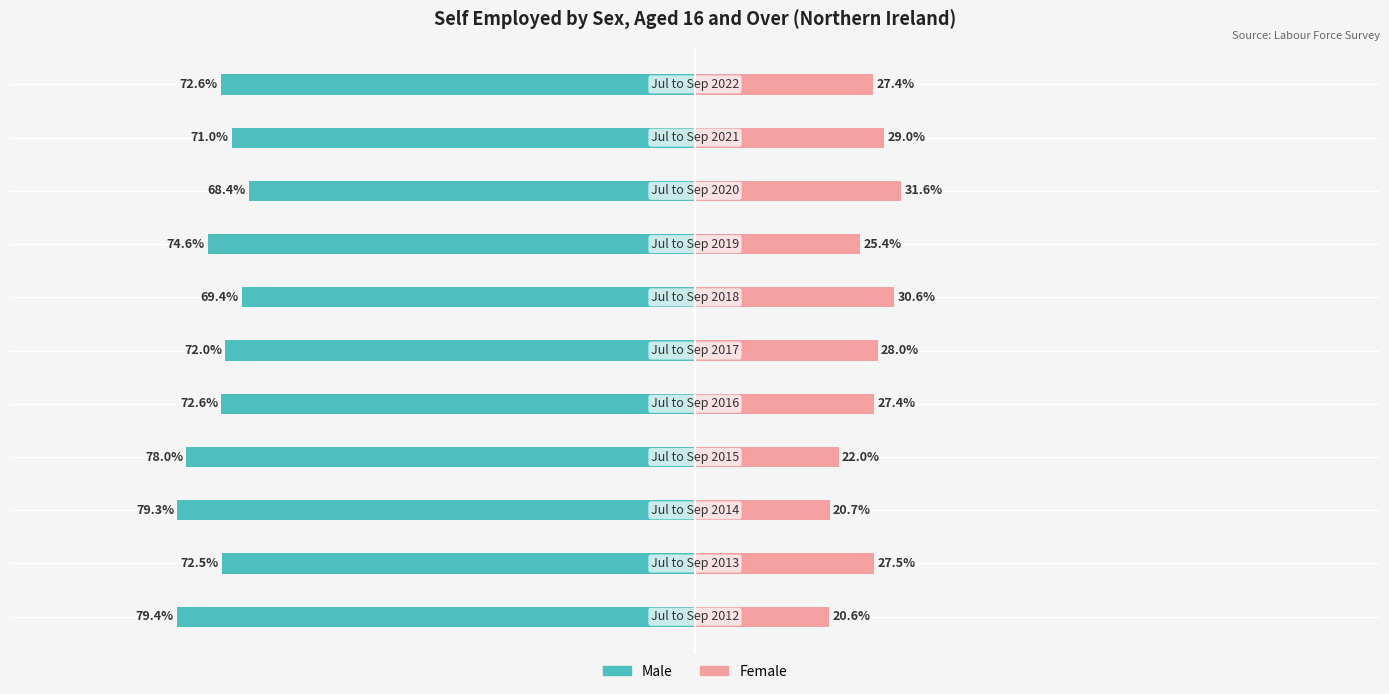

What is the approximate value of Female at 2?

20.7